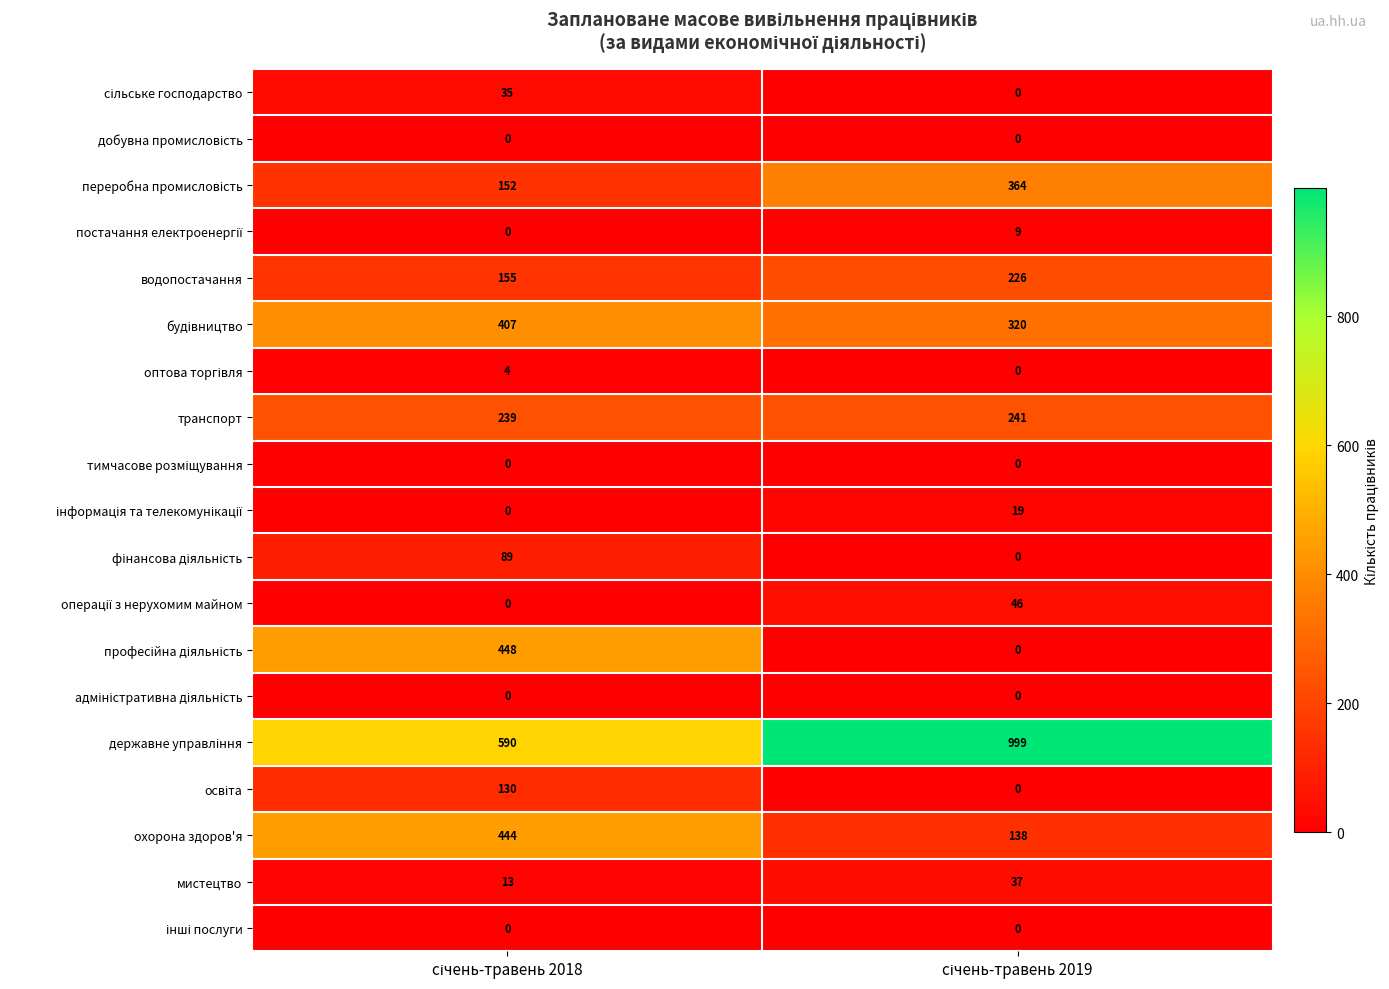

What is the greatest value displayed?

999